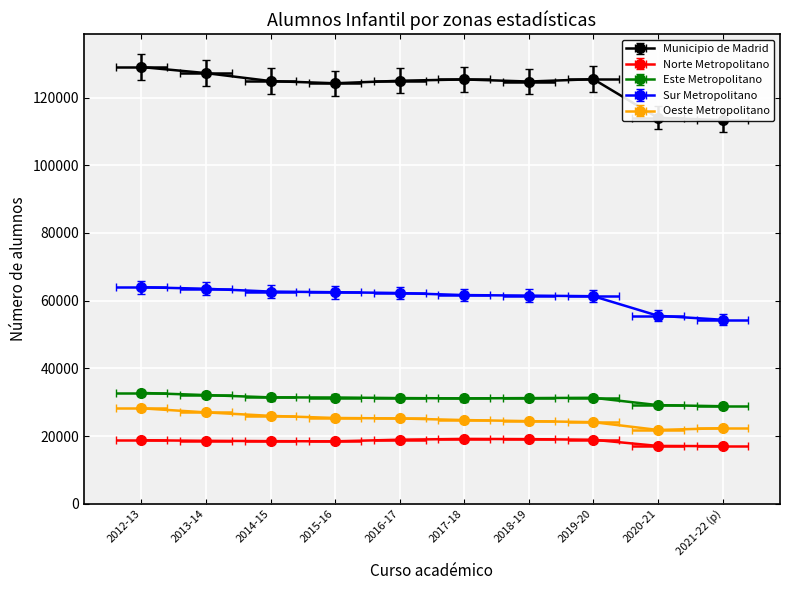

True or false: Municipio de Madrid and Oeste Metropolitano intersect in this chart.

False